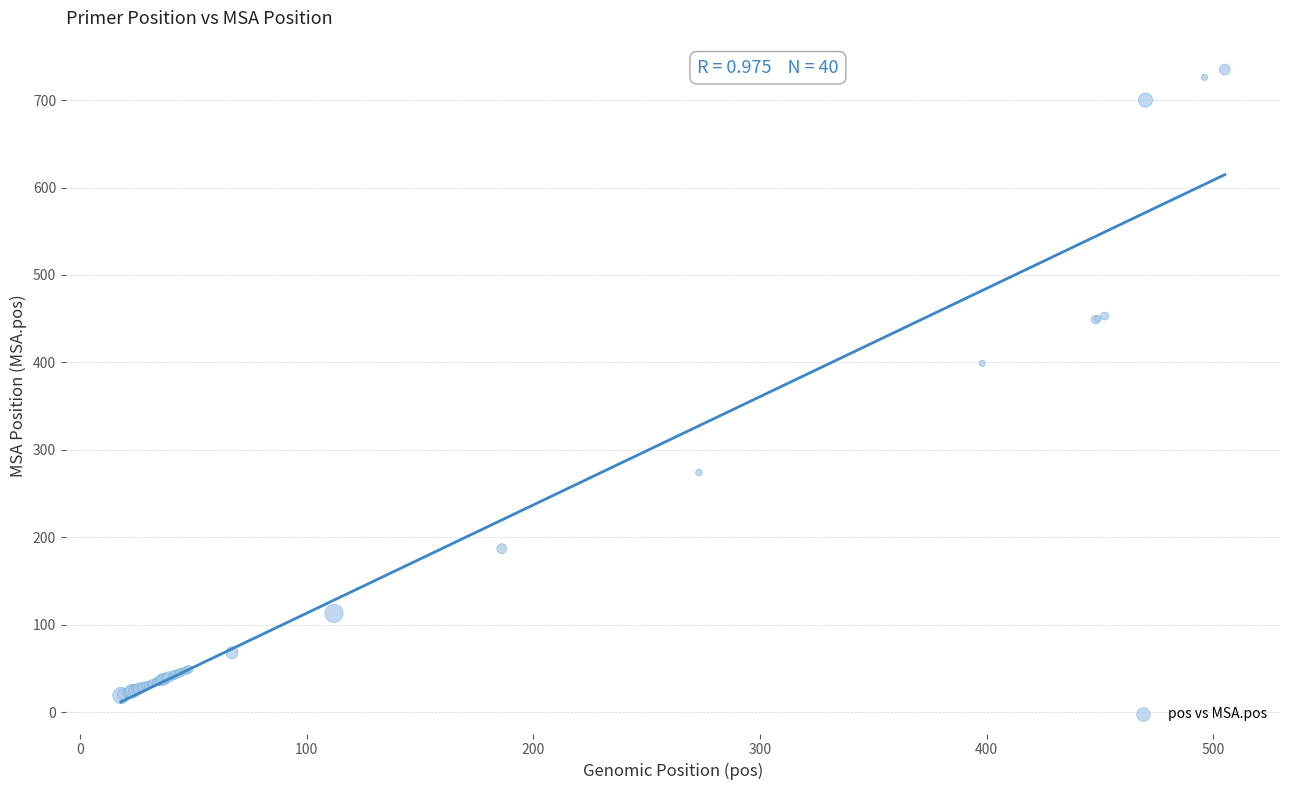

What Y value in the scatter plot is closest to 377?

399